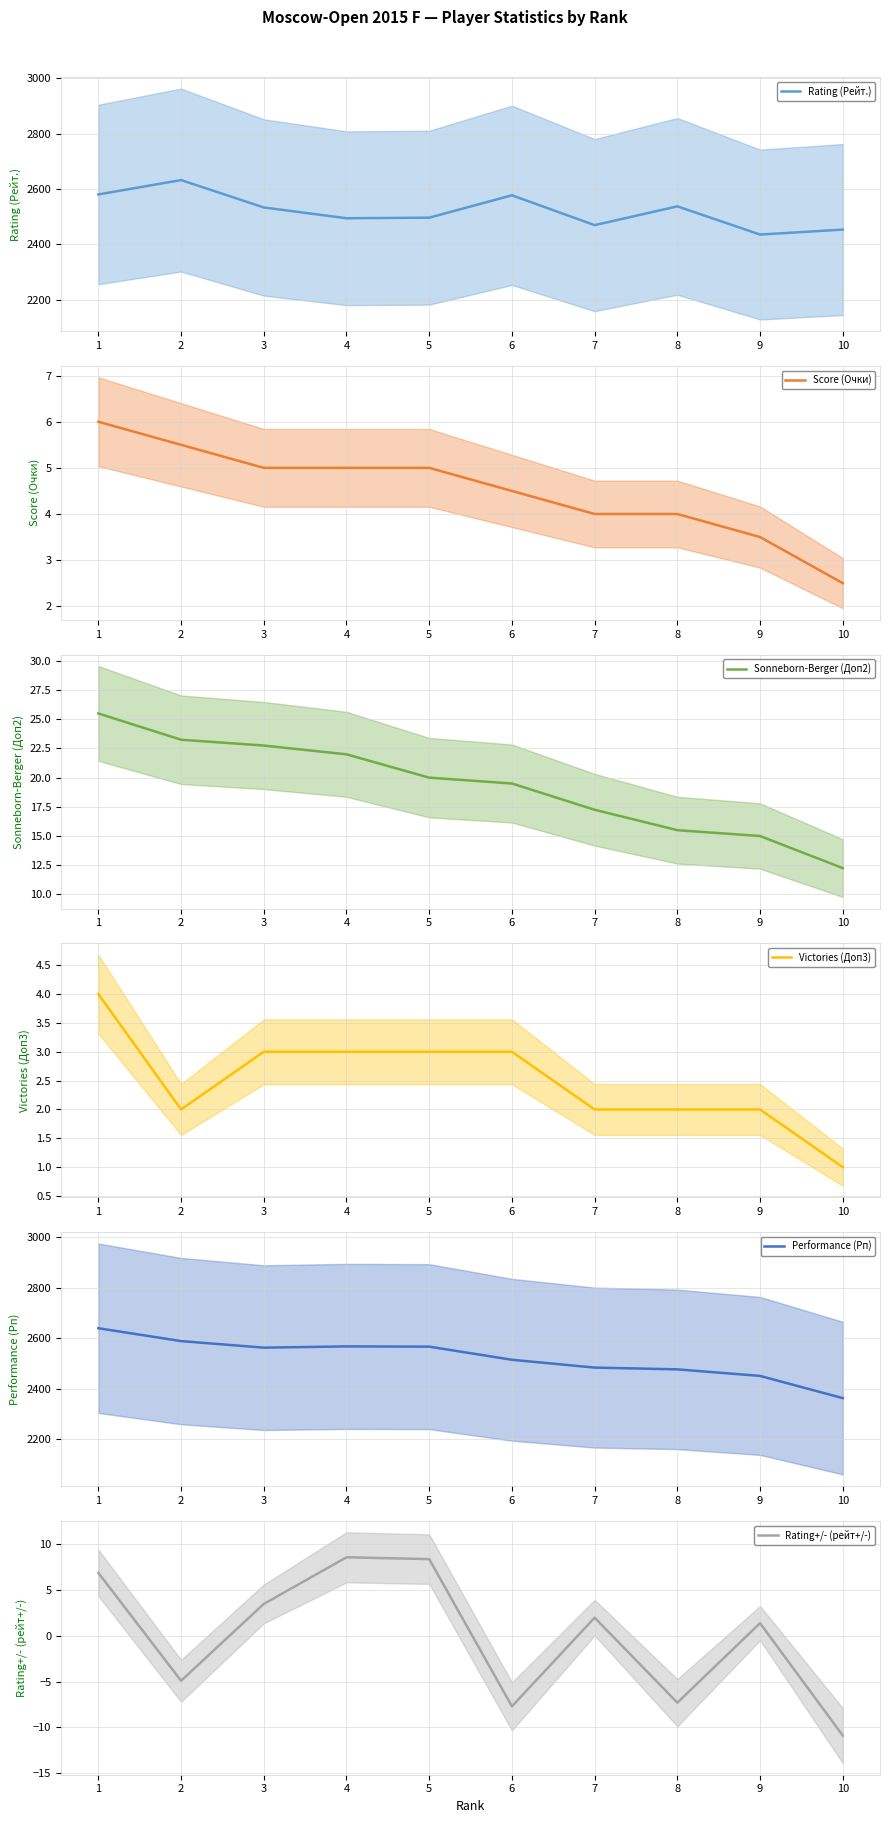

What is the value of the Rating+/- (рейт+/-) point at the 6th from the left?

-7.7